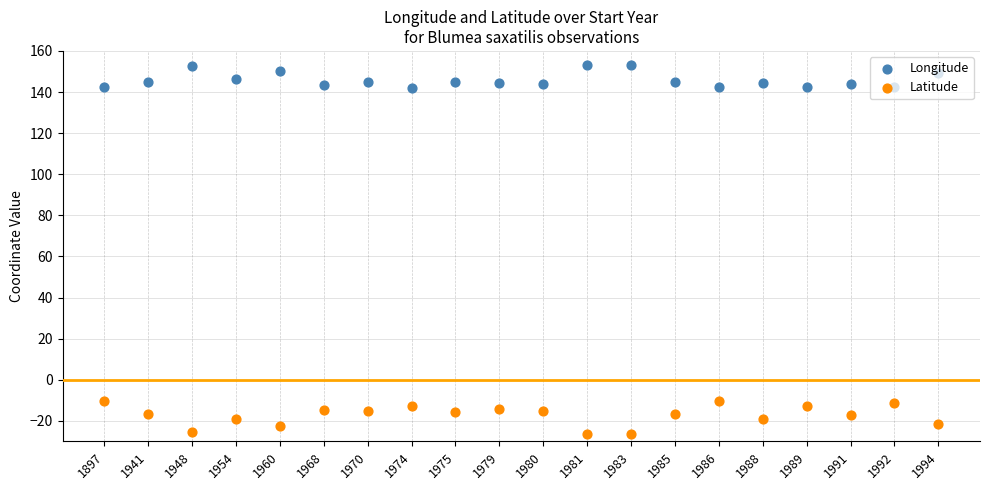

Which series has the largest total across all categories?

Longitude